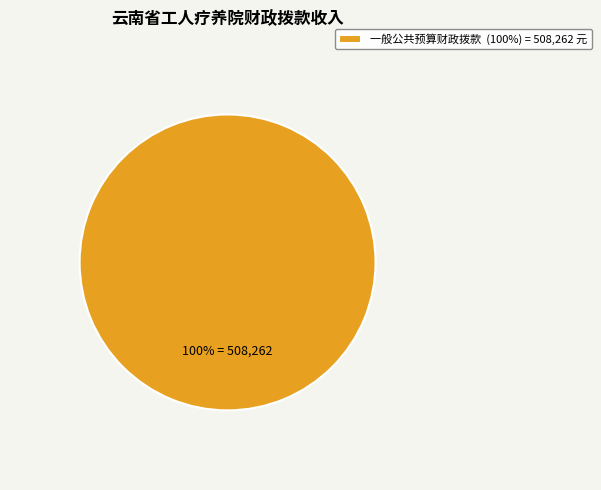

The 一般公共预算财政拨款 (100%) = 508,262 元 slice represents 100% of the pie. True or false?

True